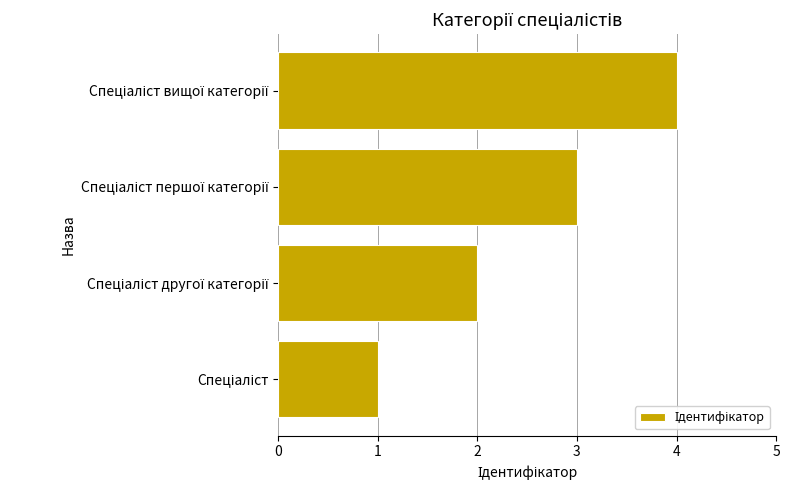

How many values are between 2 and 4?

3